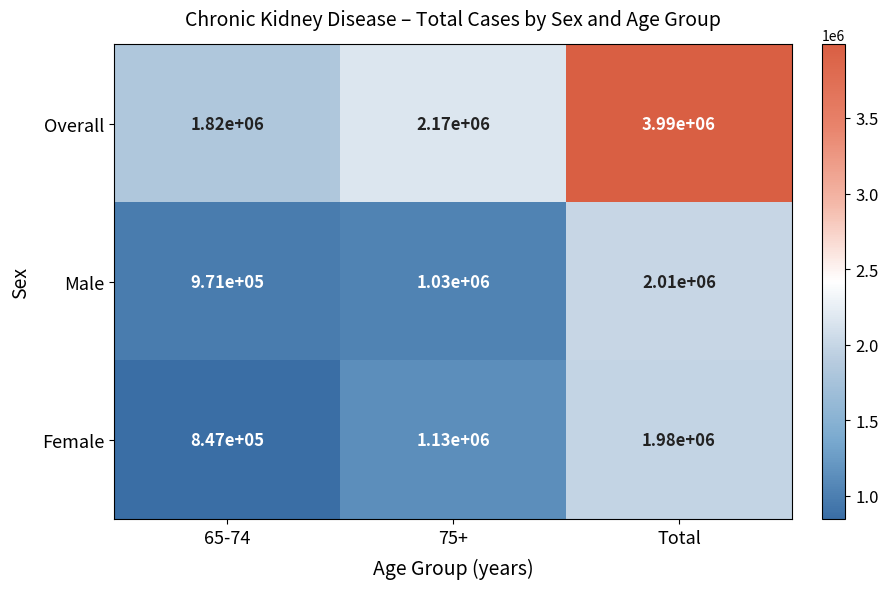

Count the number of data series in this chart.

3